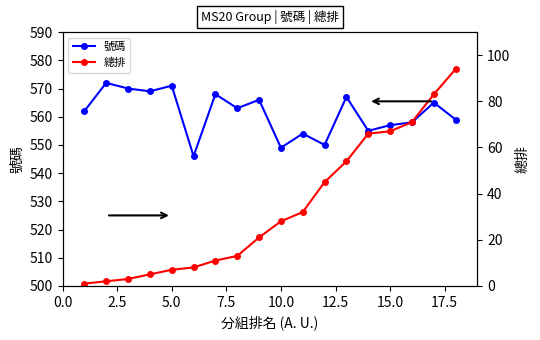

How many series are shown in this chart?

2